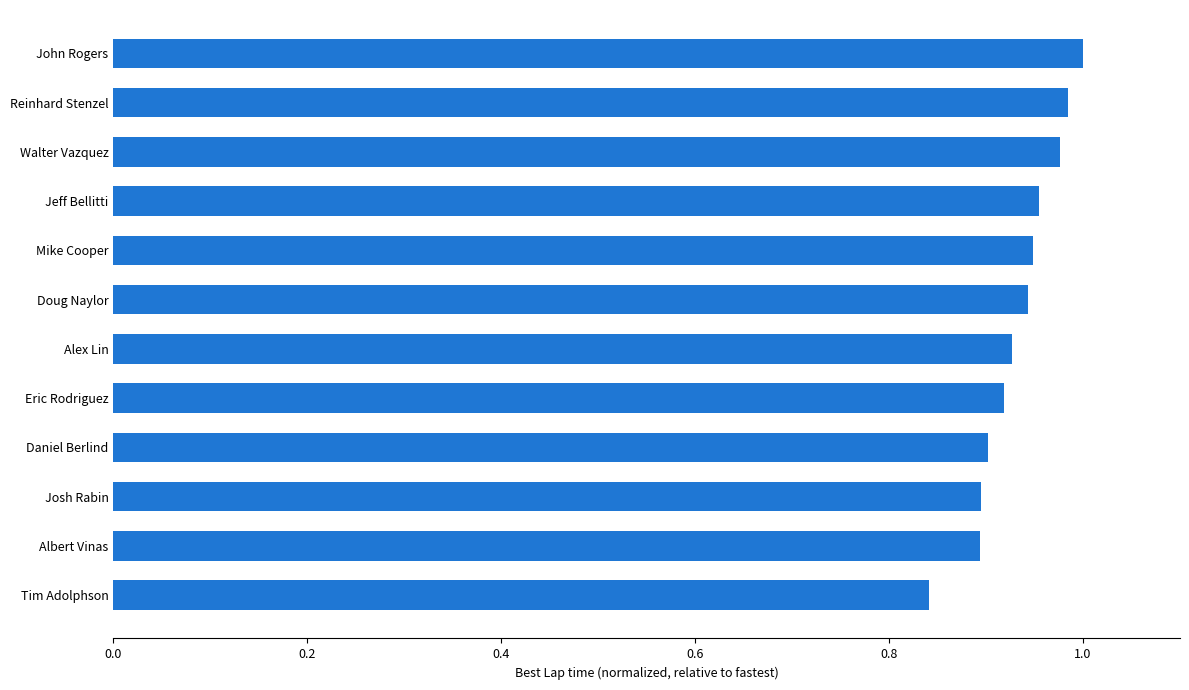

At which category does the chart reach its minimum across all series?

Tim Adolphson